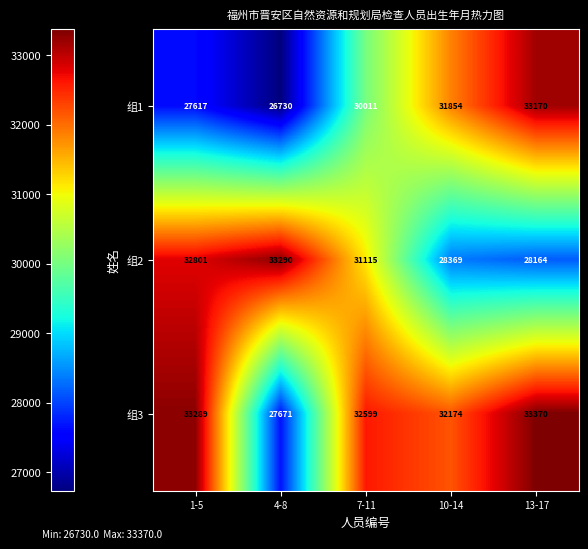

True or false: 组3 has a value of 45895 at 7-11.

False